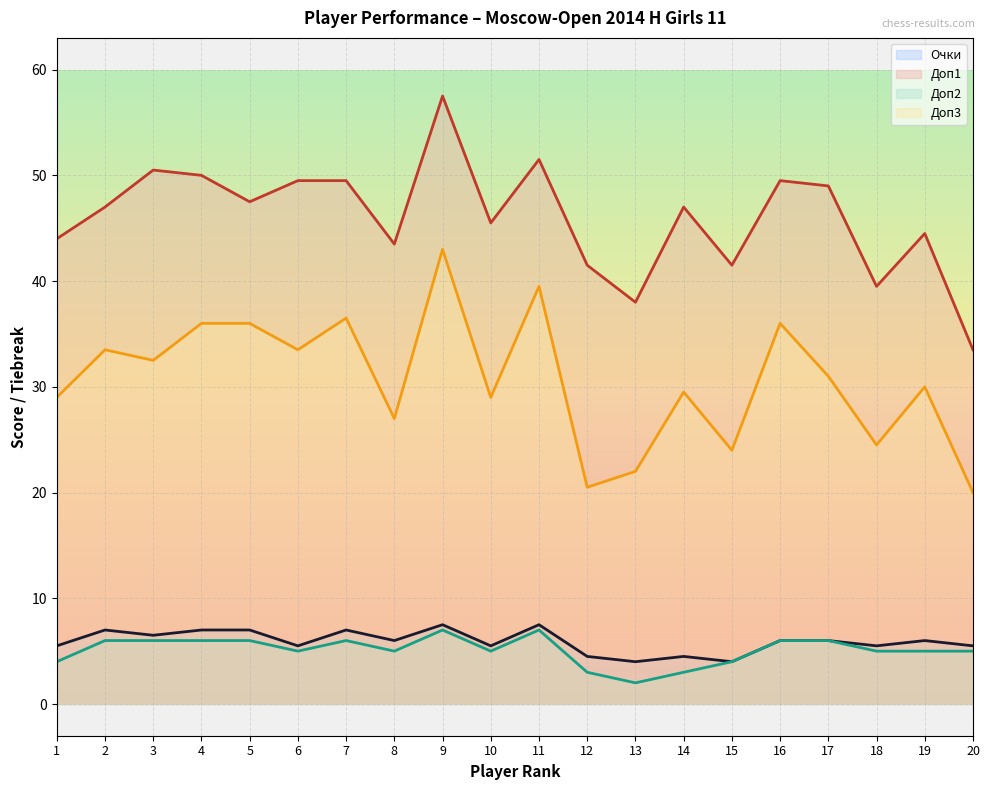

What is the difference between the maximum and minimum values in the Доп2 series?

5.0